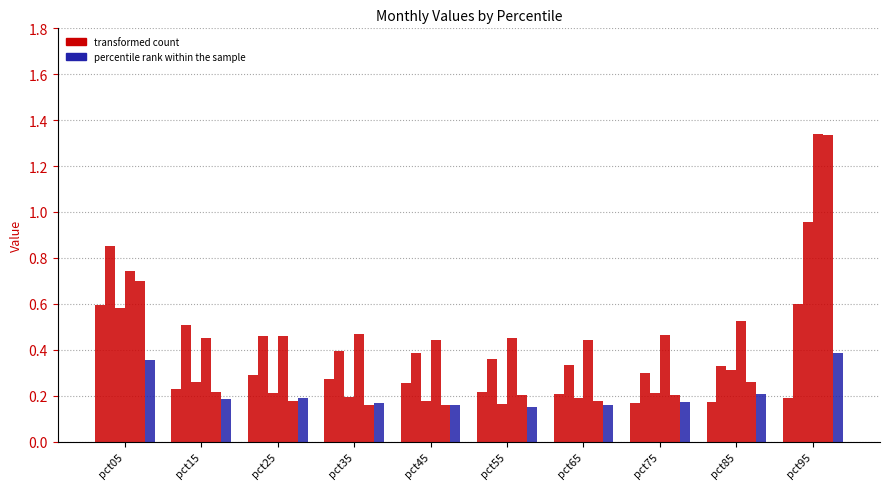

How many groups of bars are there?

10